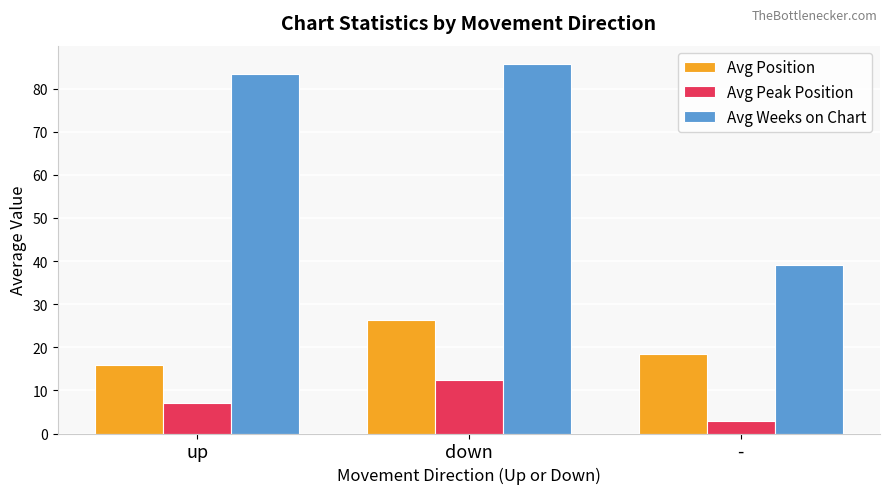

List the series in order of their overall mean, highest first.

Avg Weeks on Chart, Avg Position, Avg Peak Position